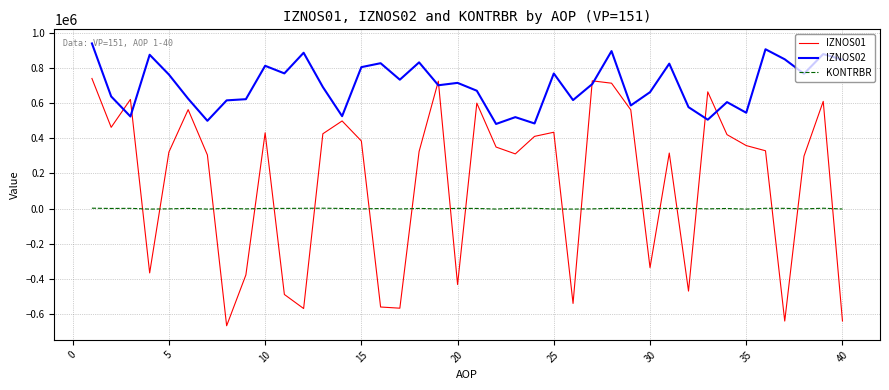

Rank the series by their maximum value, from lowest to highest.

KONTRBR, IZNOS01, IZNOS02